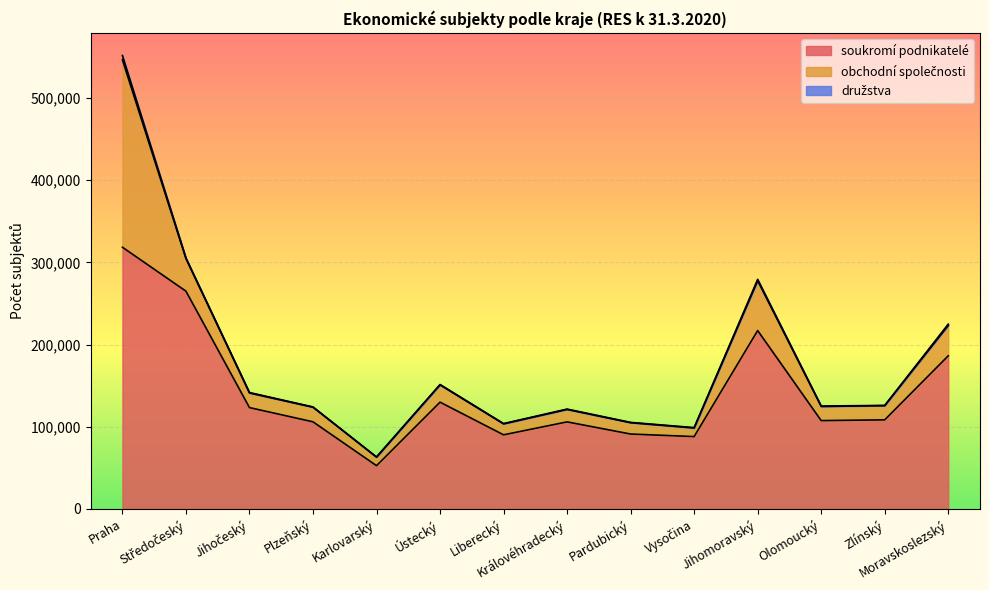

Where is družstva nearest to the value 2697?

Jihomoravský